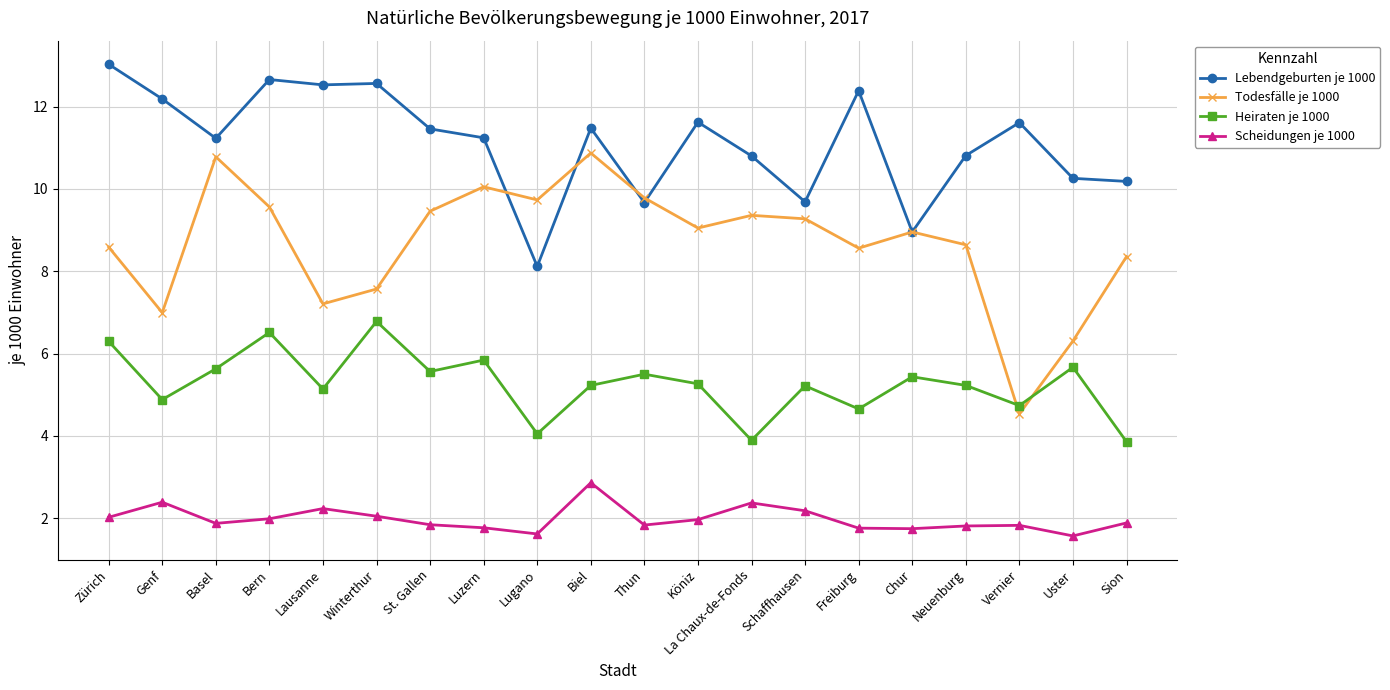

What is the sum of all Heiraten je 1000 values?

105.4